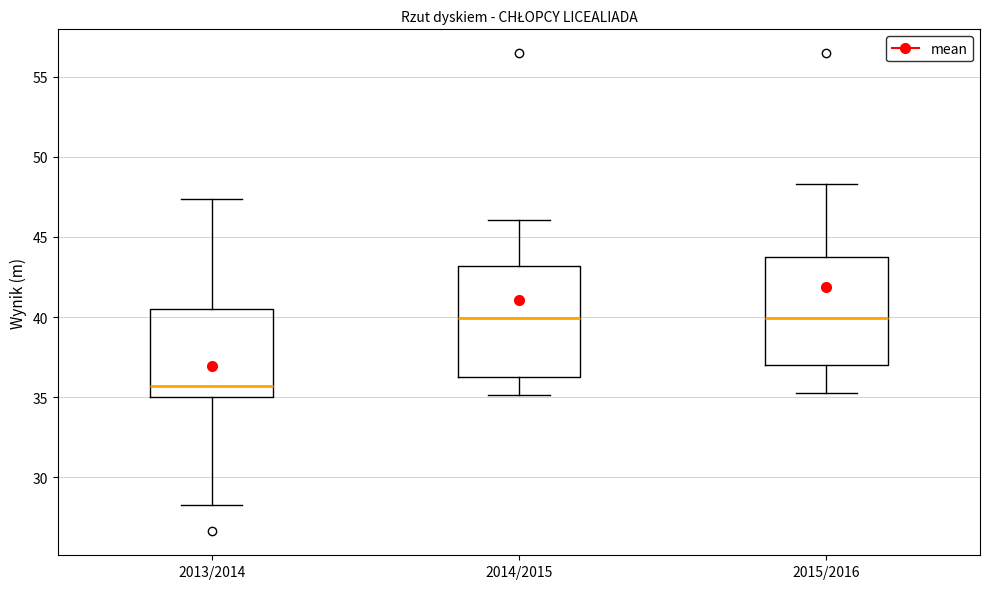

Reading left to right, transcribe this box plot: for each box, give where its median line is, the range the box spans, and where its two whiskers end, as read against the y-axis. The values are not printed on the chart, so give them approximately, as read against the axis.

2013/2014: median 35.5, box 35.0 to 40.5, whiskers 28.5 to 47.5
2014/2015: median 40.0, box 36.5 to 43.0, whiskers 35.0 to 46.0
2015/2016: median 40.0, box 37.0 to 43.5, whiskers 35.5 to 48.5